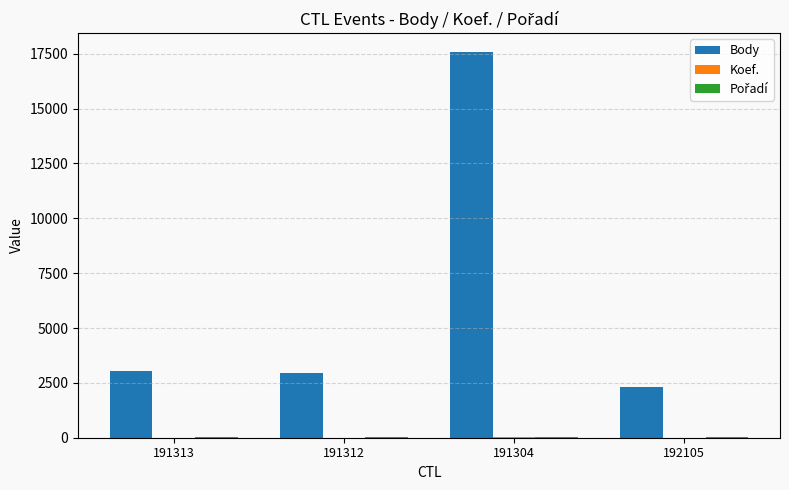

At which category is the sum across all series the highest?

191304